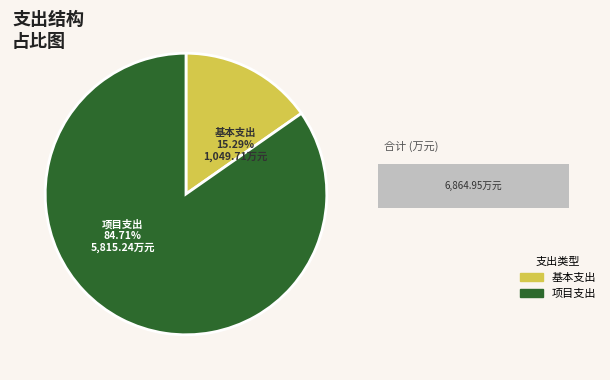

What percentage is NOT represented by 项目支出?

15.3%